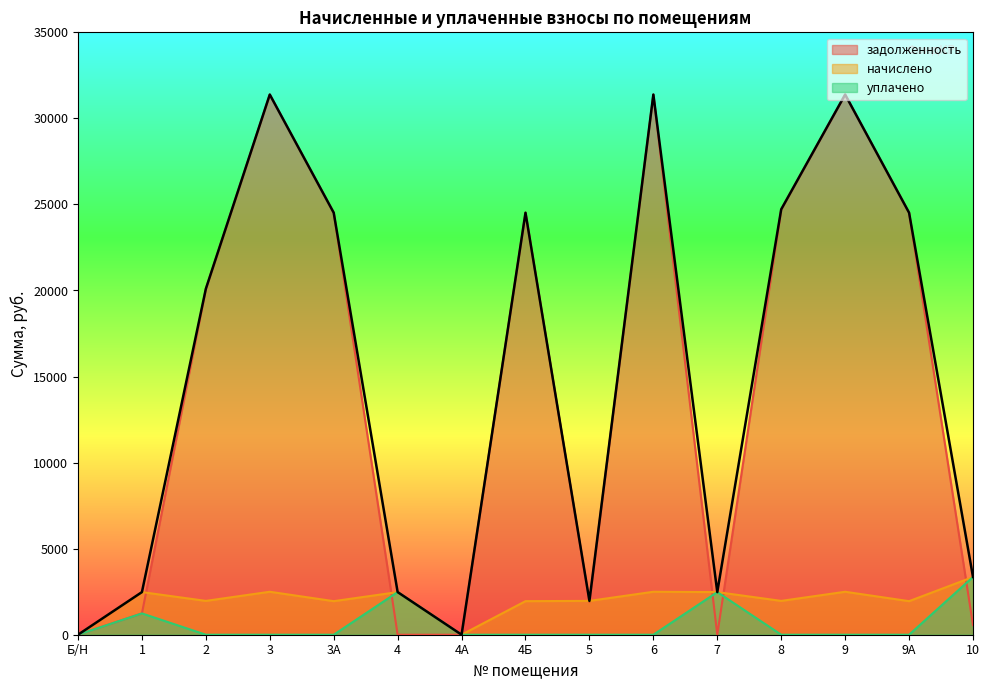

What is the sum of the задолженность values at Б/Н and 7?

0.2